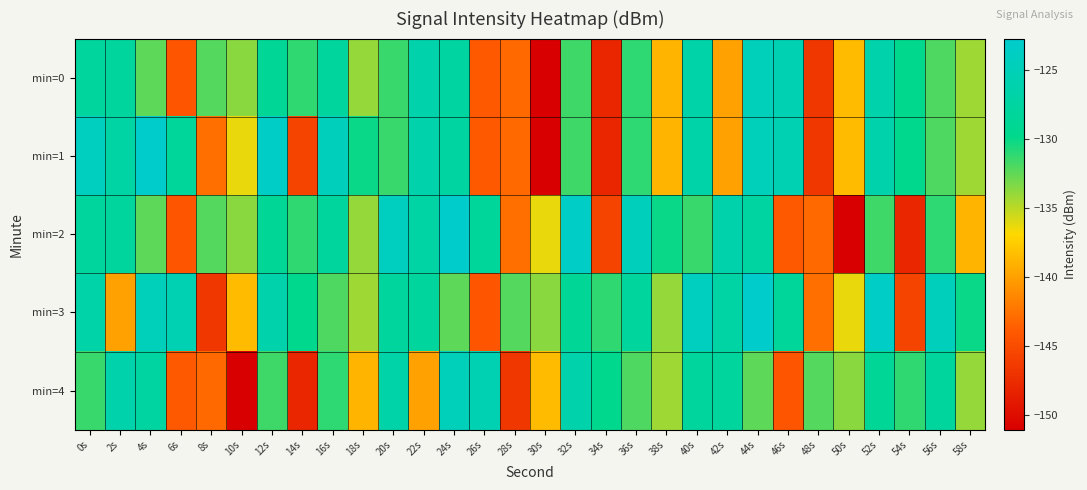

What is the total value across all series at 12s?

-638.6